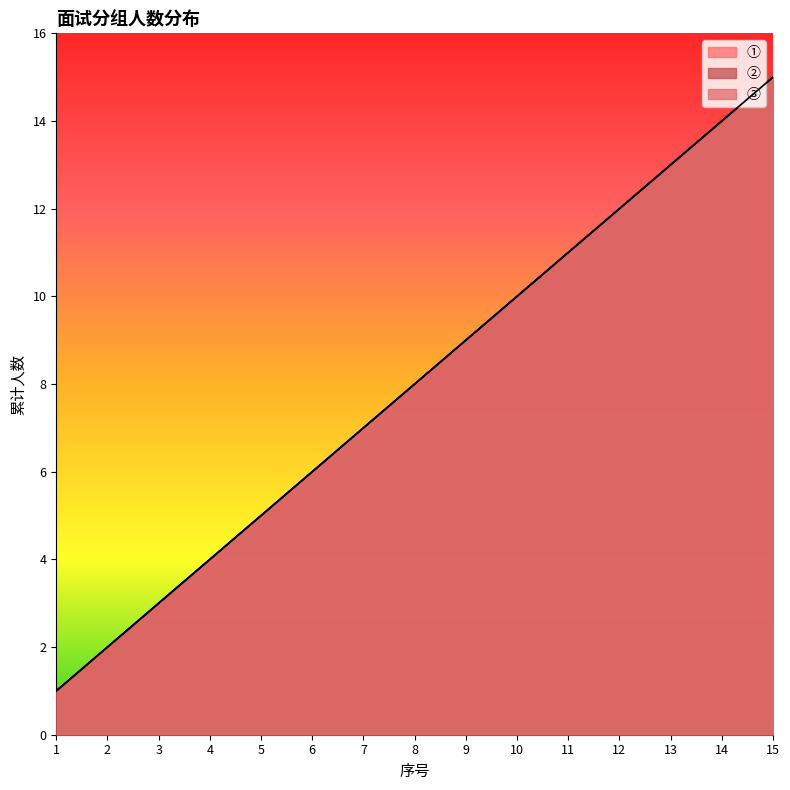

Which series changed the most between 2 and 3?

①